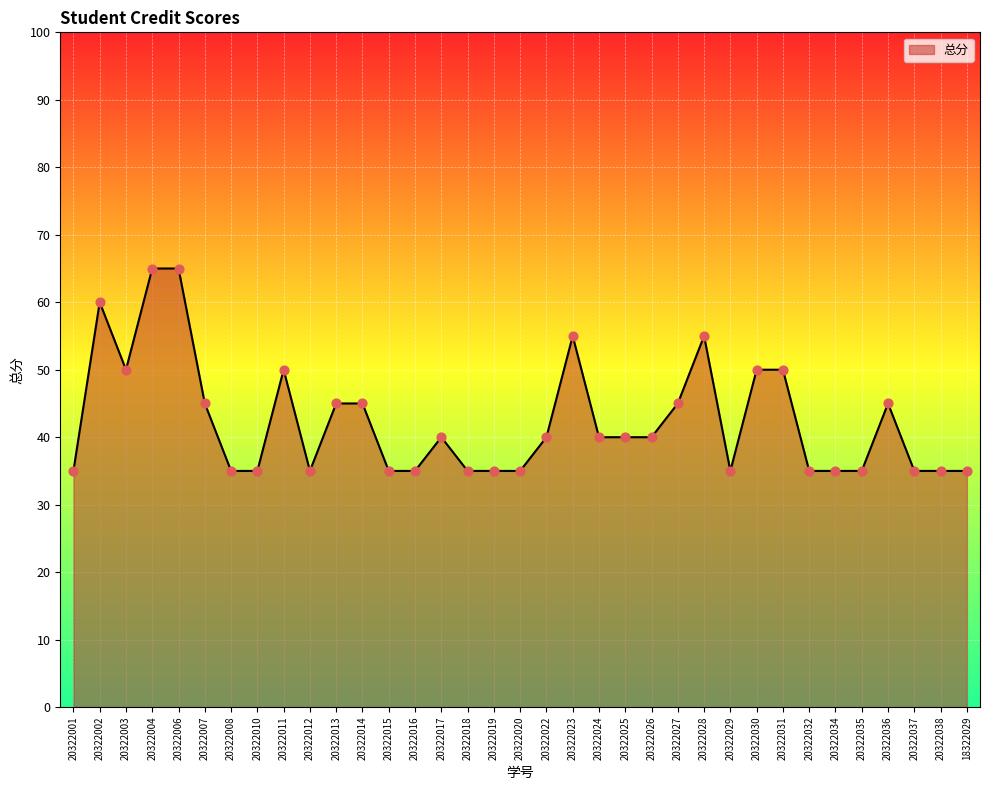

What is the ratio of the value at 20322003 to the value at 20322007?

1.1